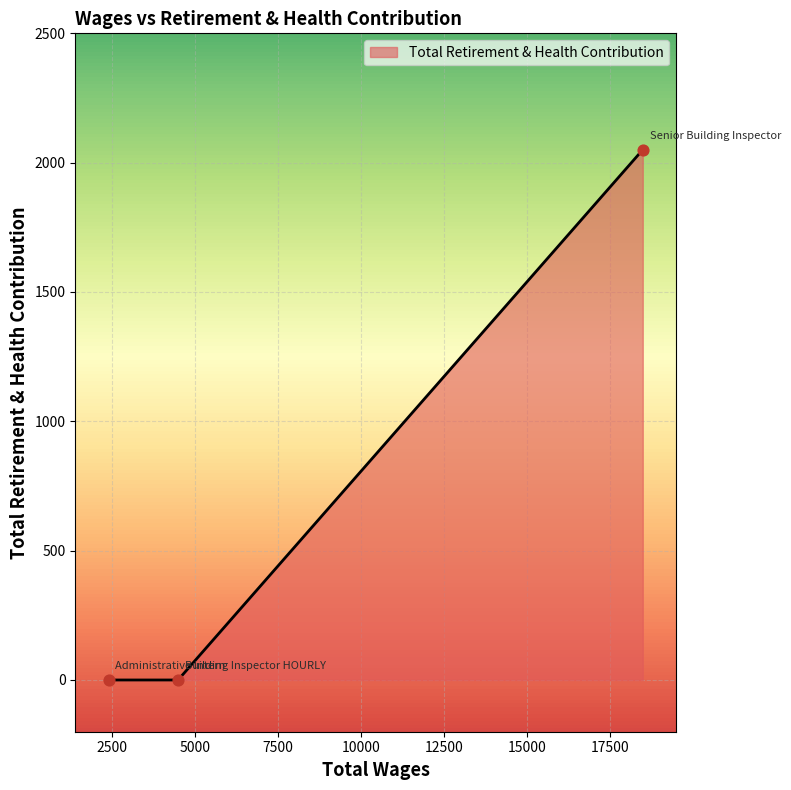

What is the average value?

683